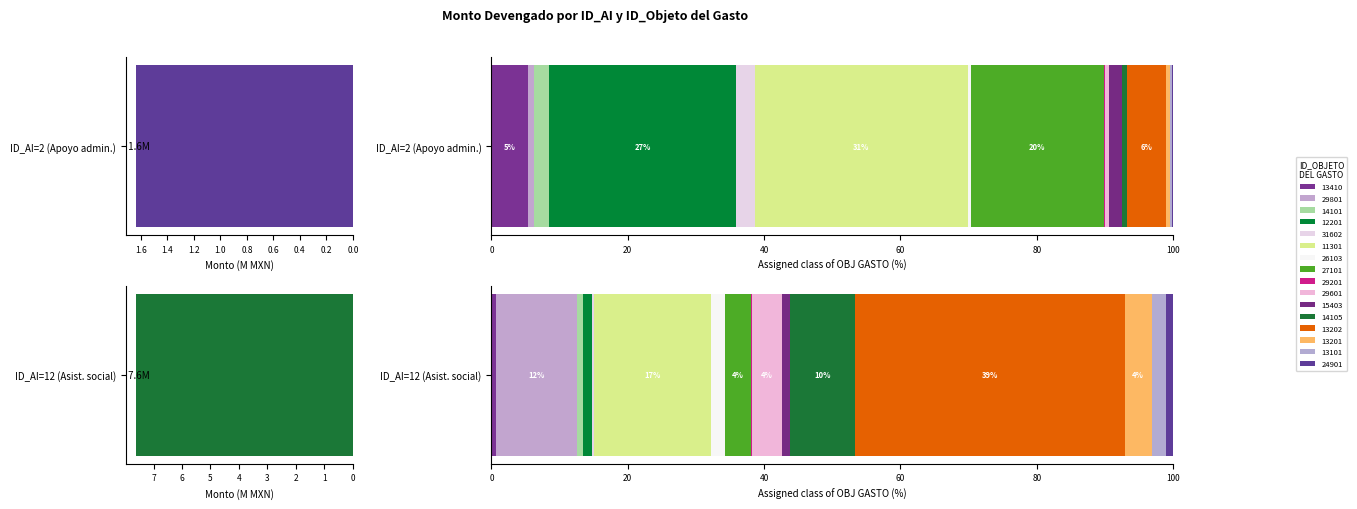

What is the difference between the second highest and second lowest values in the 2 series?

445187.6